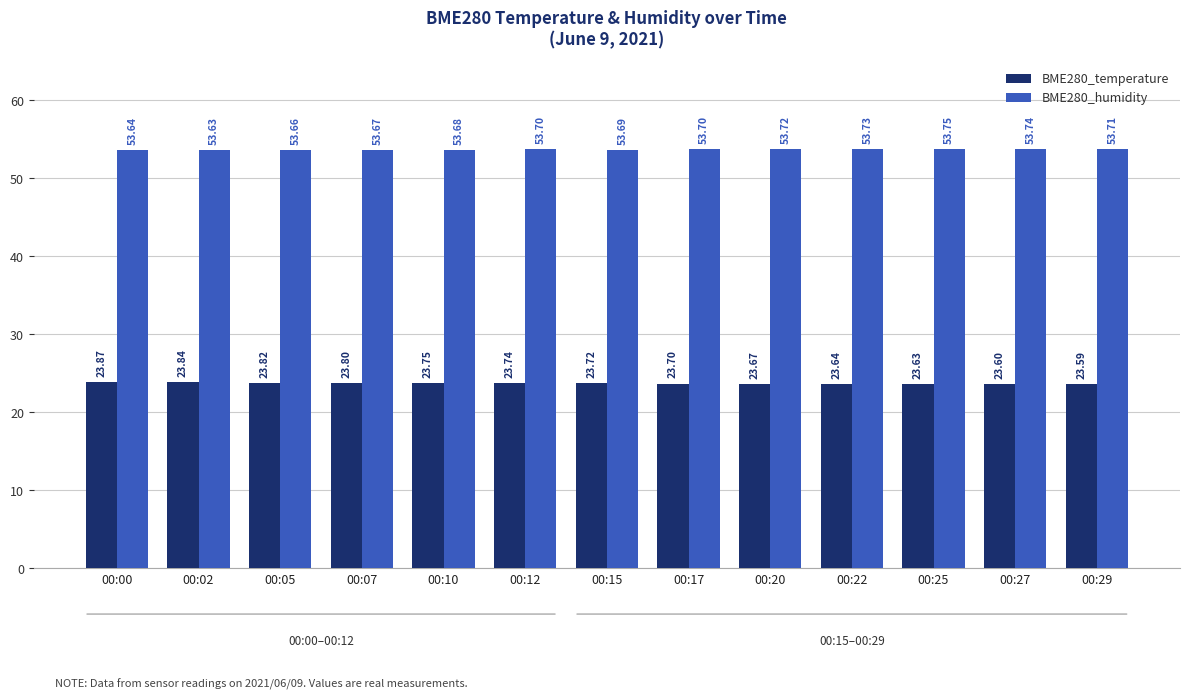

At which category is the sum across all series the highest?

00:00